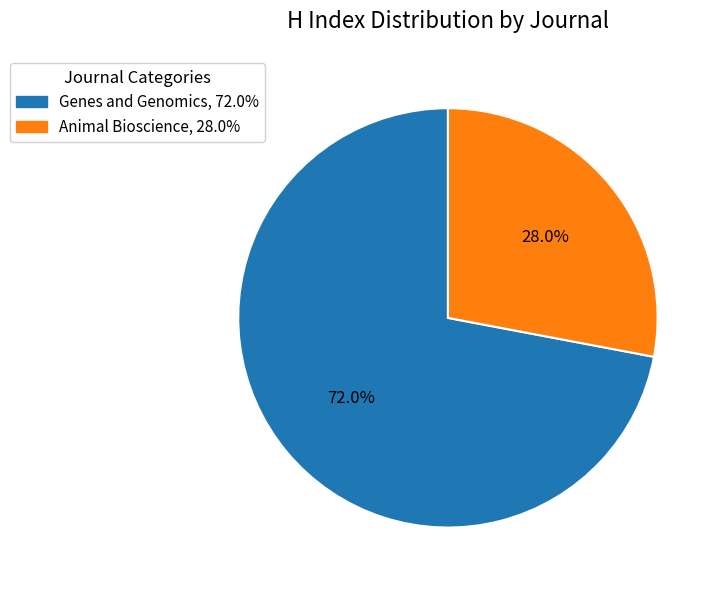

Between Animal Bioscience and Genes and Genomics, which is larger?

Genes and Genomics